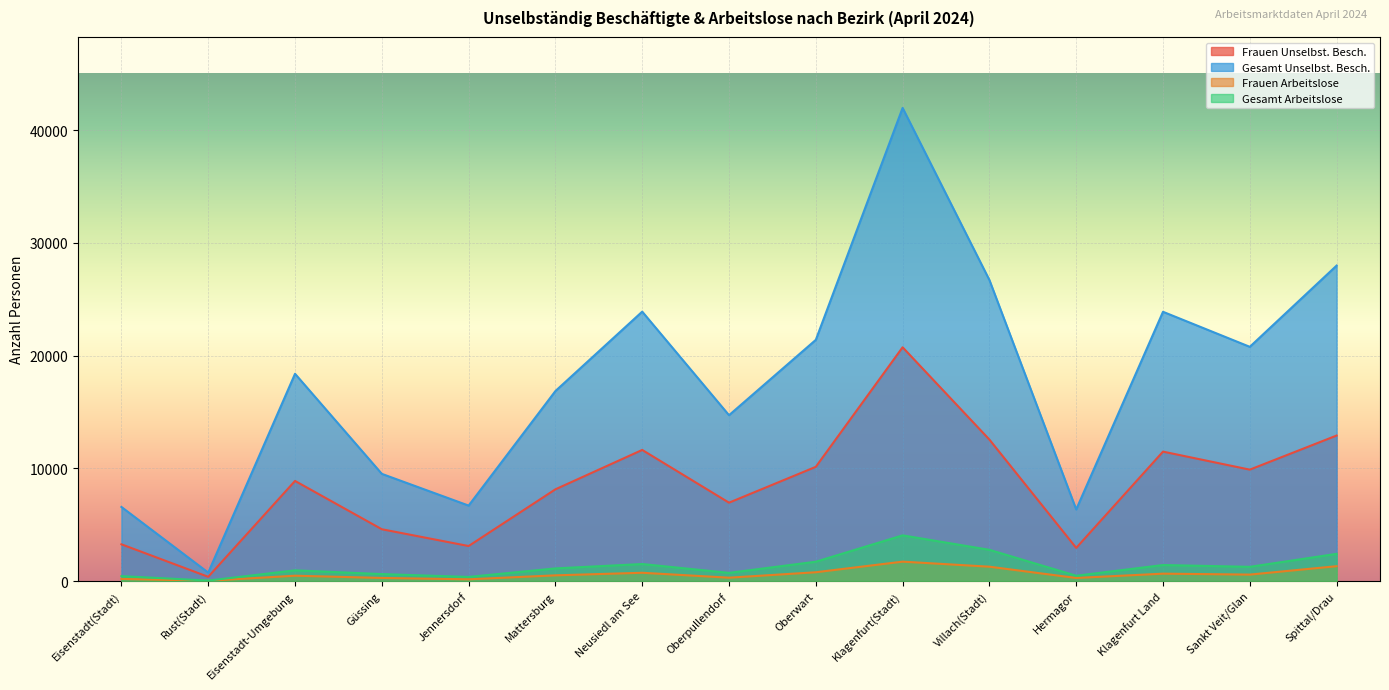

Where does the Gesamt Unselbst. Besch. series first go above 18388?

Neusiedl am See